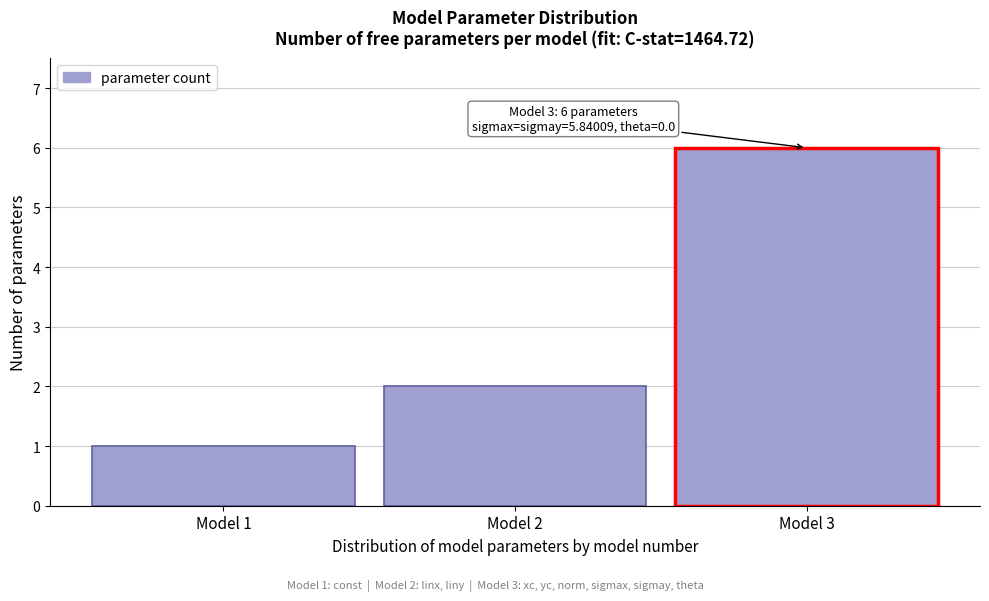

Reading right to left, list all the values displayed in this chart.

6	2	1